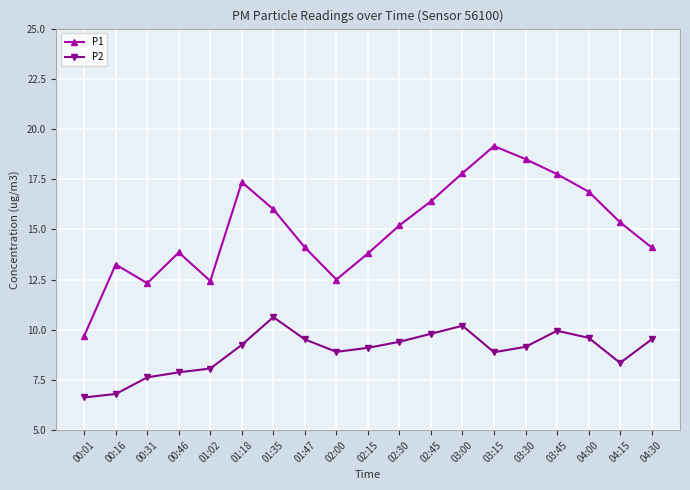

True or false: P2 and P1 intersect in this chart.

False